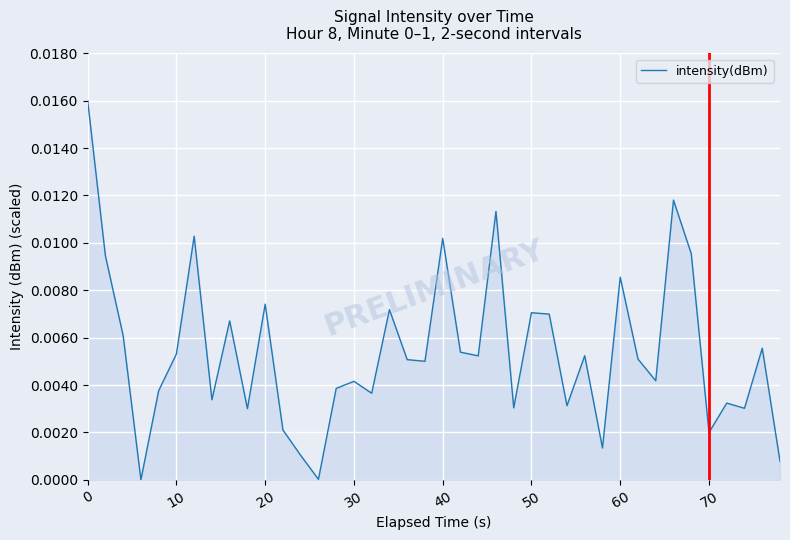

How many lines are shown in the chart?

1